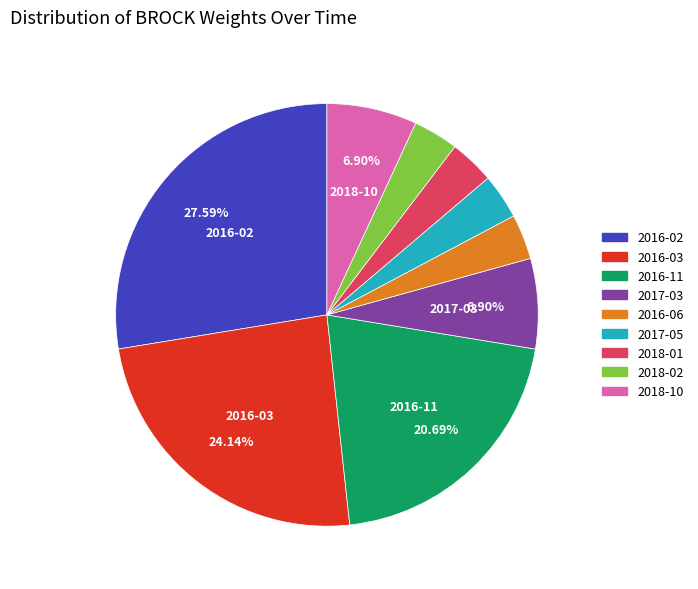

To the nearest percent, what is the average slice percentage?

11%